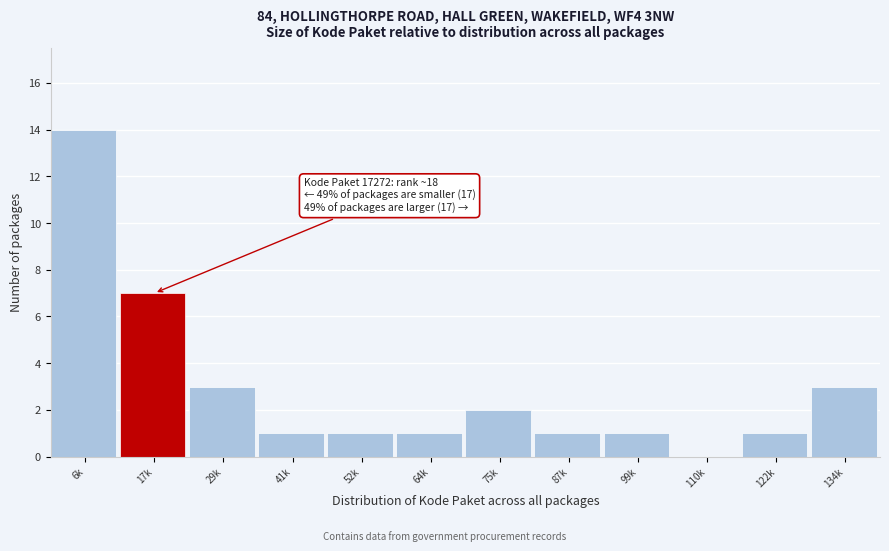

Reading right to left, what are all the values shown in this chart?

134k=3	122k=1	110k=0	99k=1	87k=1	75k=2	64k=1	52k=1	41k=1	29k=3	17k=7	6k=14